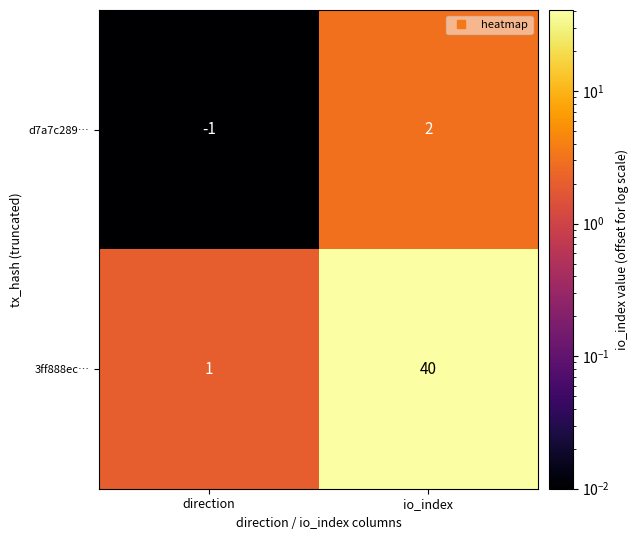

What is the spread (max minus min) of values at io_index?

38